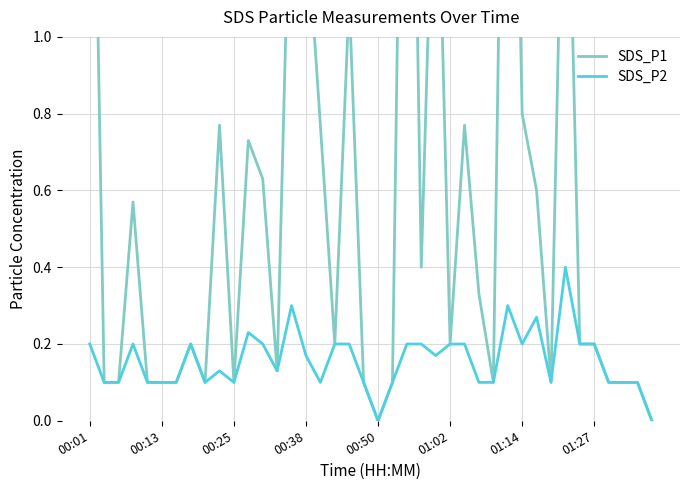

Is this an area chart (filled region under the line)?

No